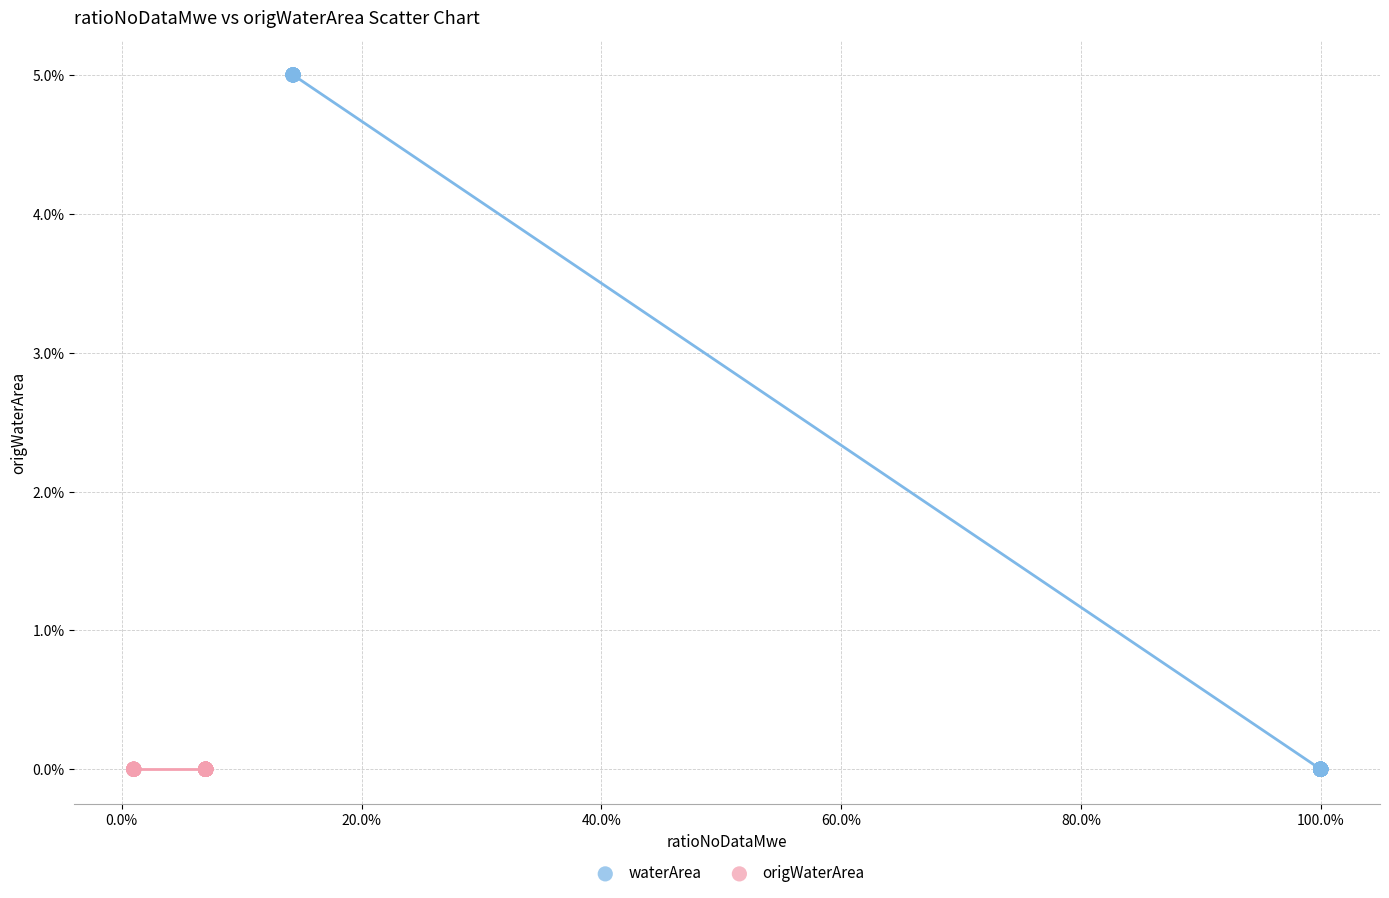

What are all the series names shown in the legend?

waterArea, origWaterArea